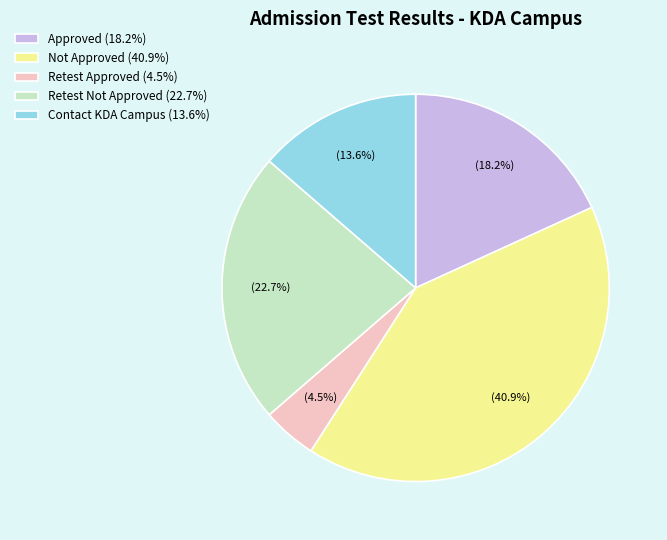

Do Retest Approved (4.5%) and Approved (18.2%) together represent more than half of the pie?

No